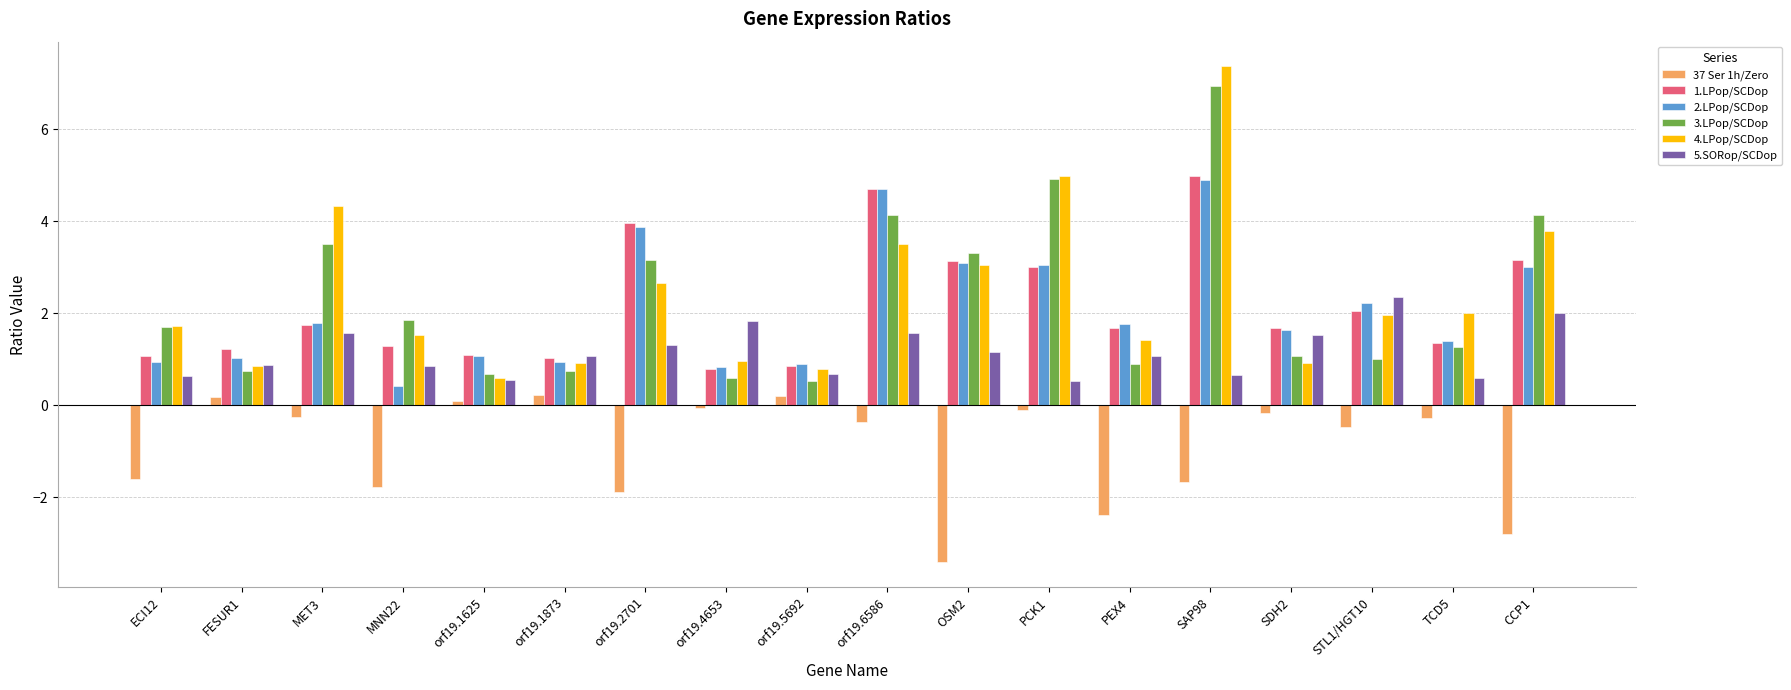

What is the lowest value of the 3.LPop/SCDop series?

0.5